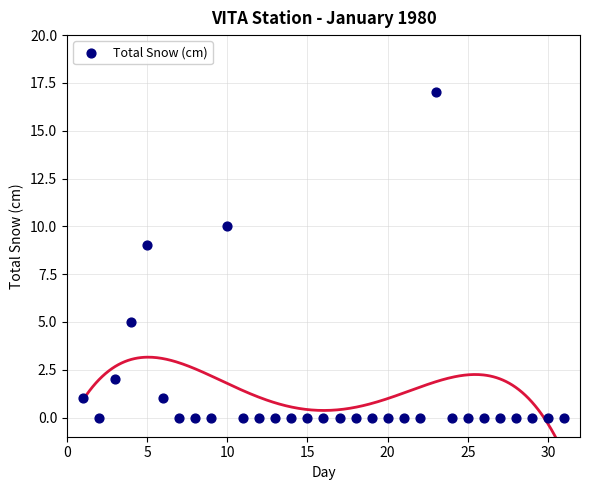

What is the range of Y values (max minus min)?

17